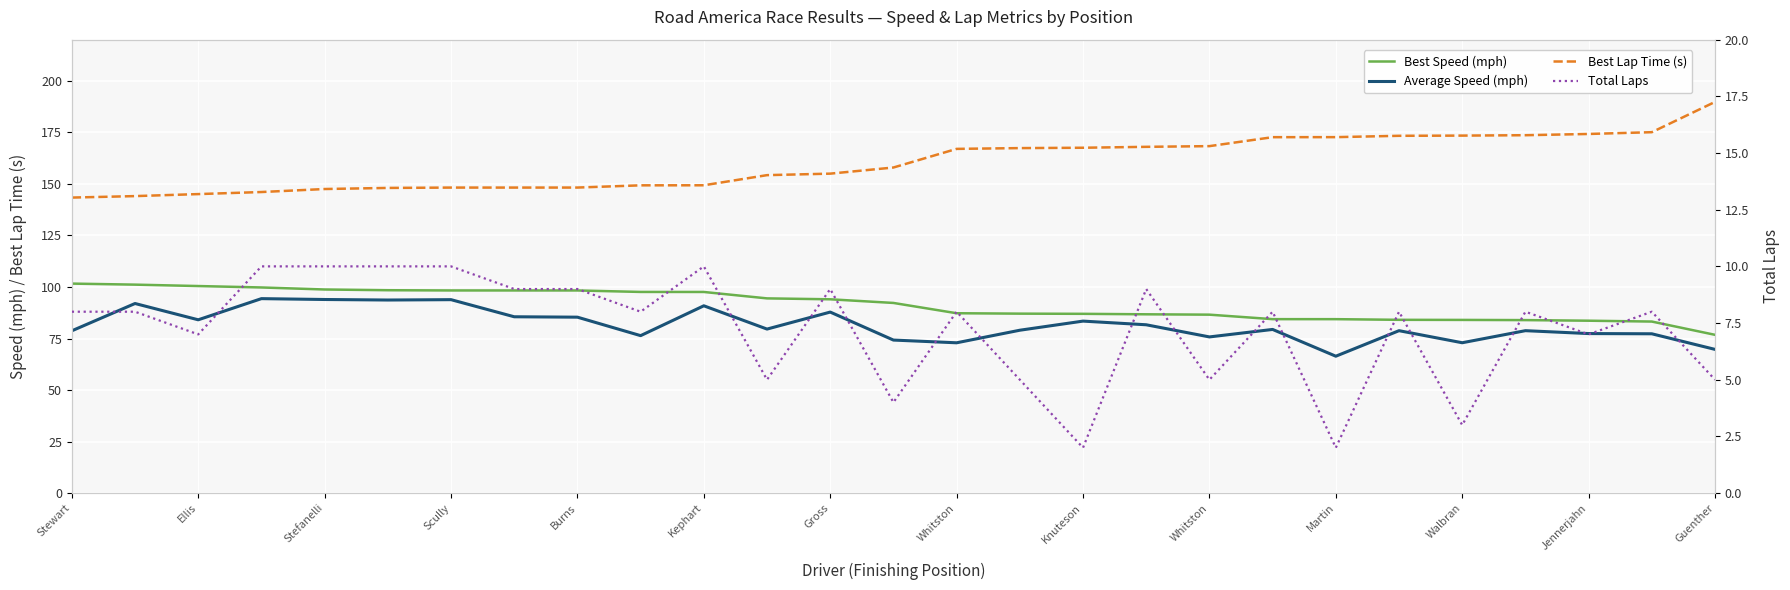

Is it true that Average Speed (mph) equals 113.8 at Knuteson?

False